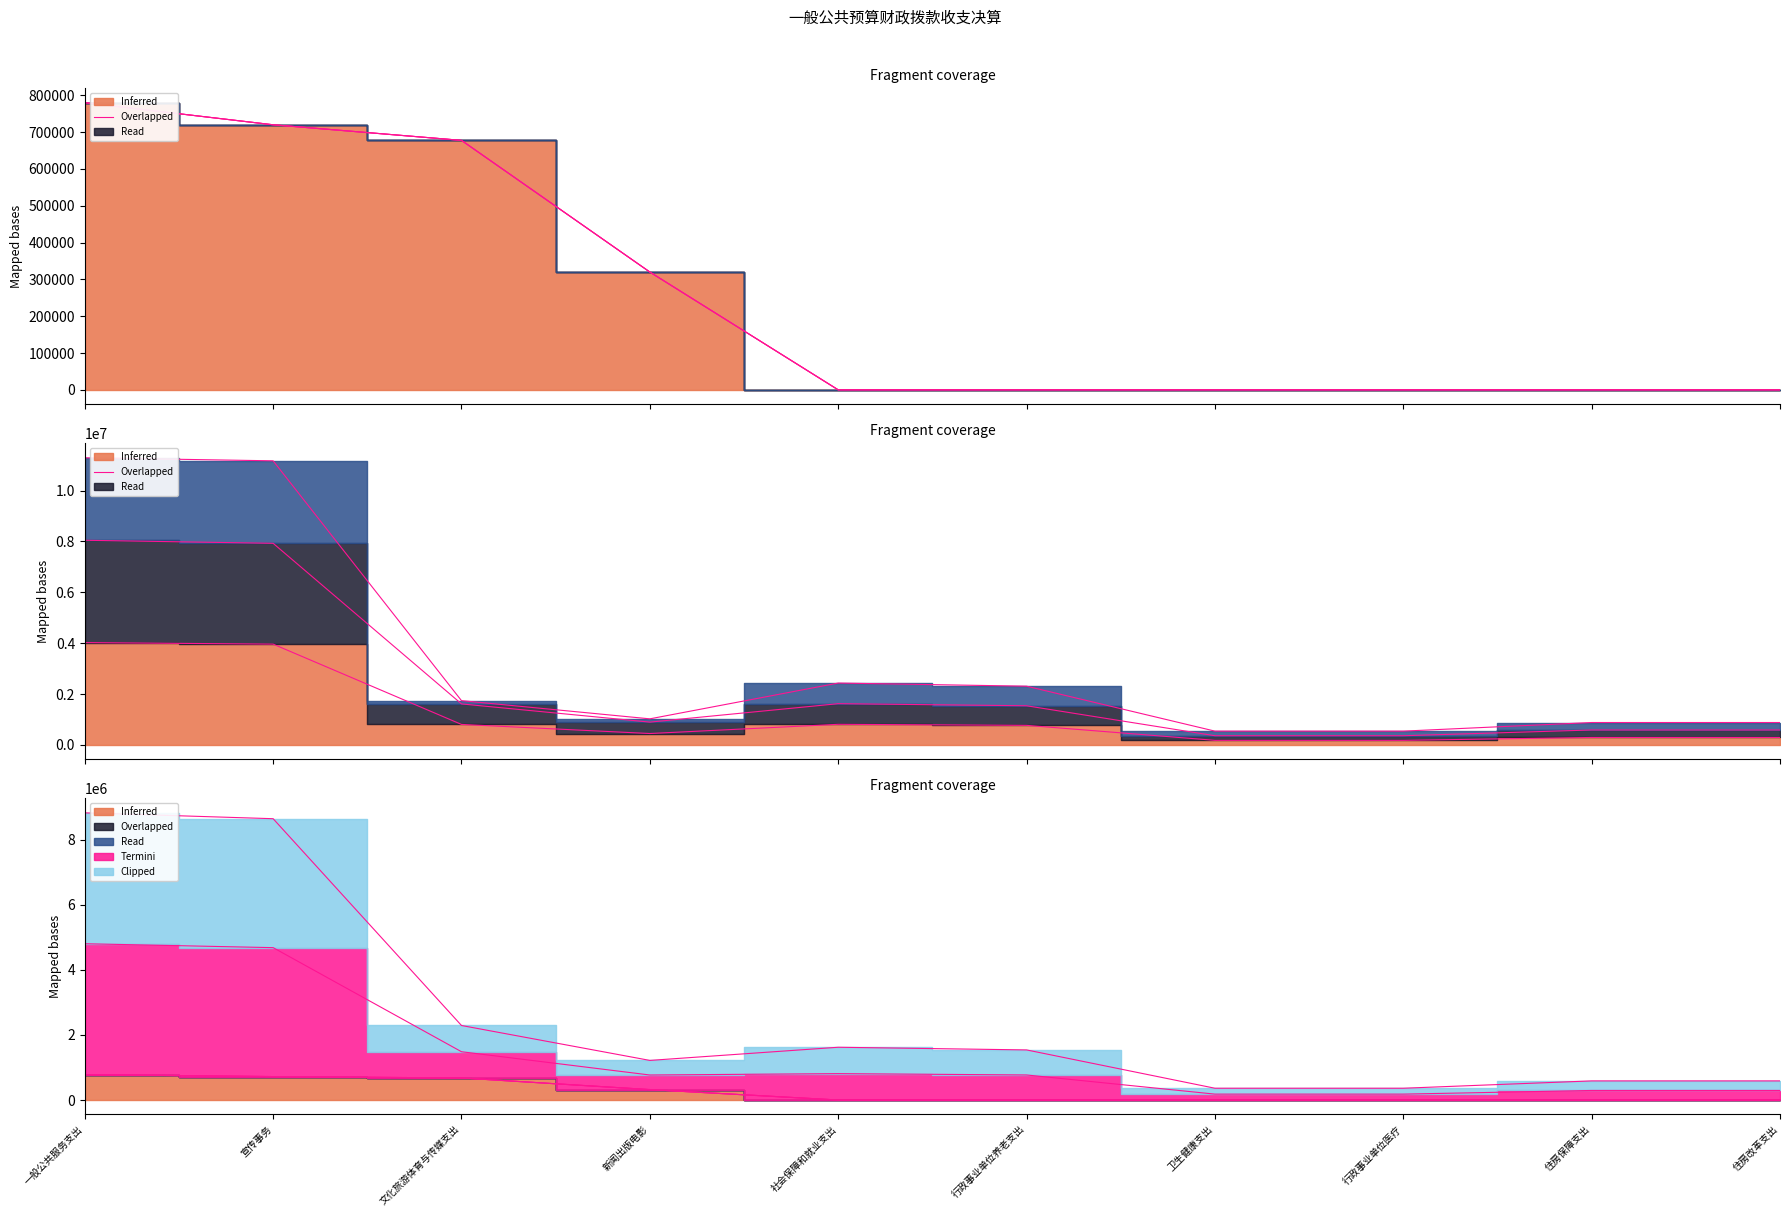

Does the chart display data point markers on the line(s)?

No